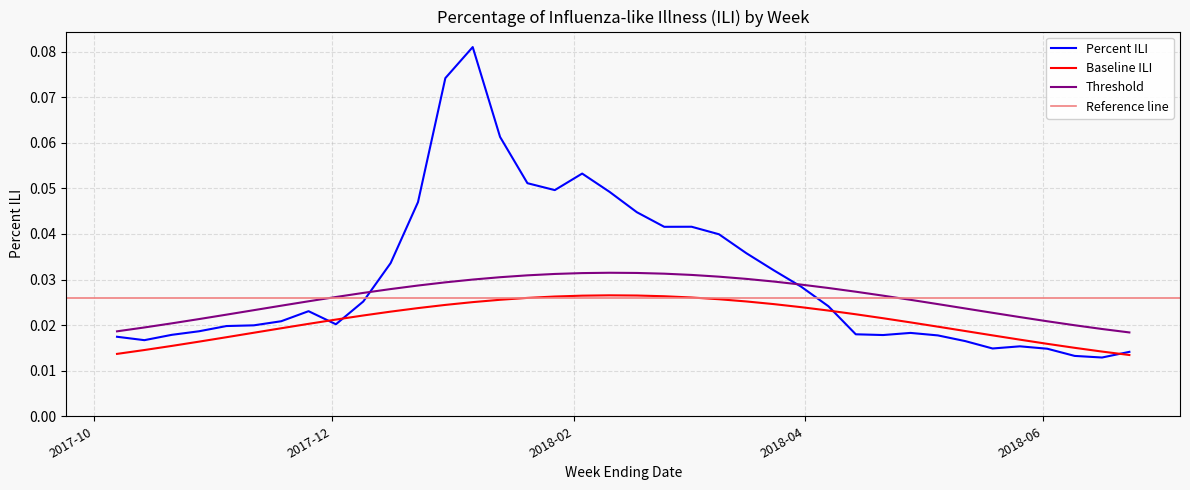

True or false: Percent ILI has a value of 0.0 at 2018-04-21.

False